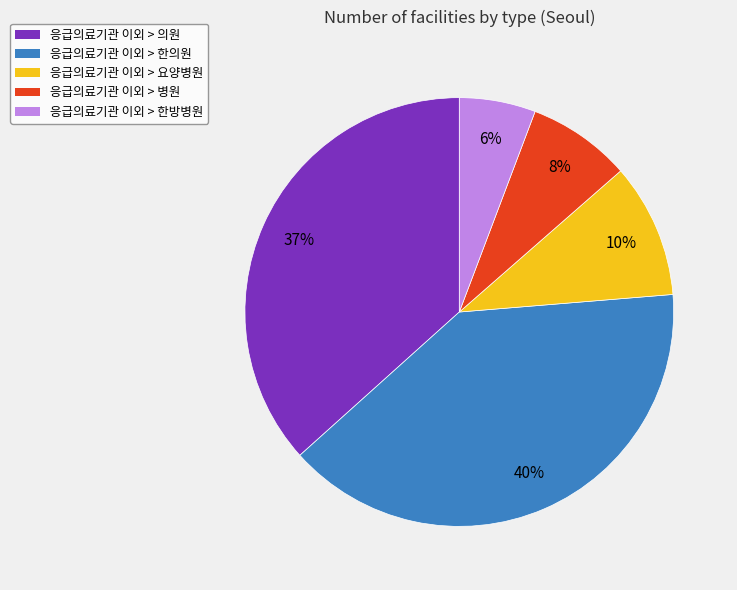

True or false: 응급의료기관 이외 > 병원 accounts for 8% of the total.

True